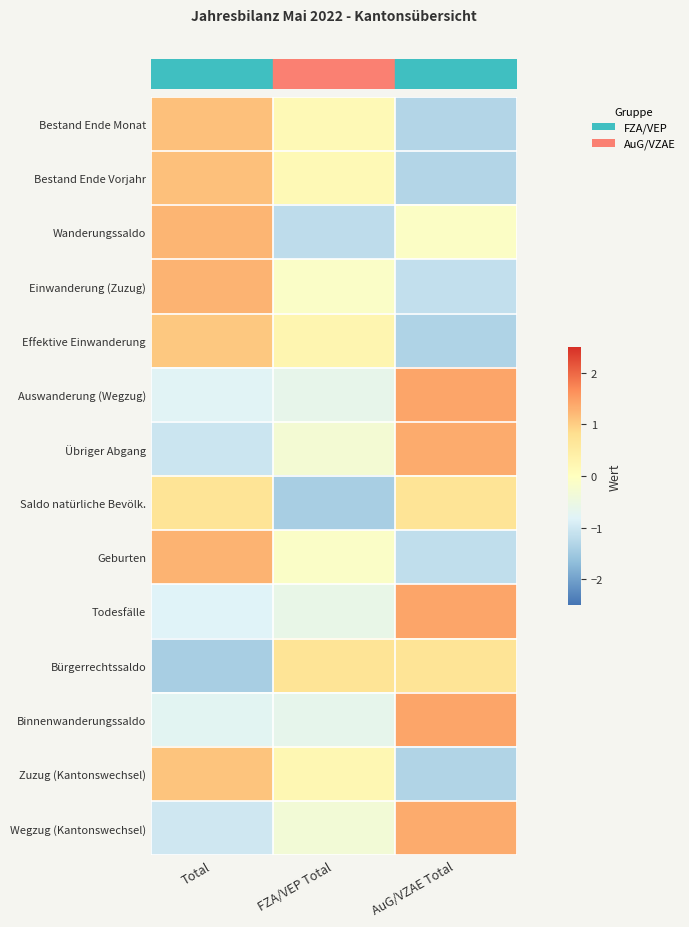

What is the minimum value shown in the chart?

-1.4